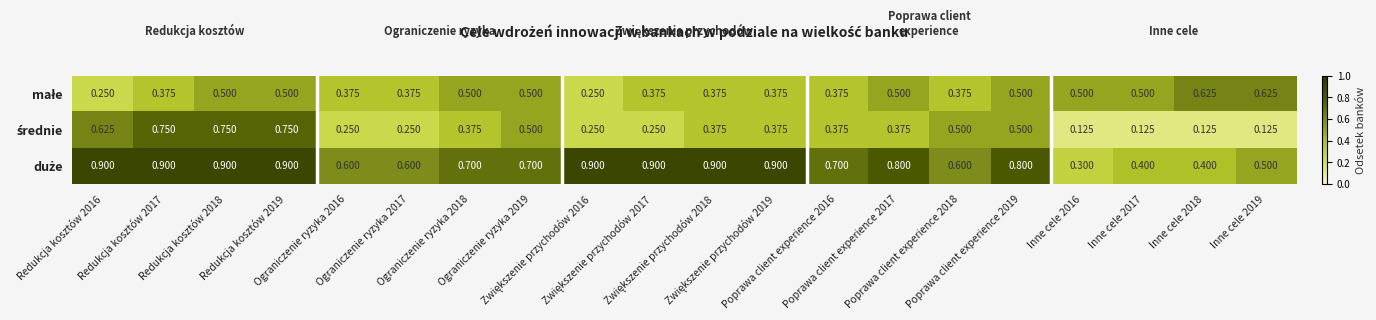

How many distinct data groups are displayed?

3